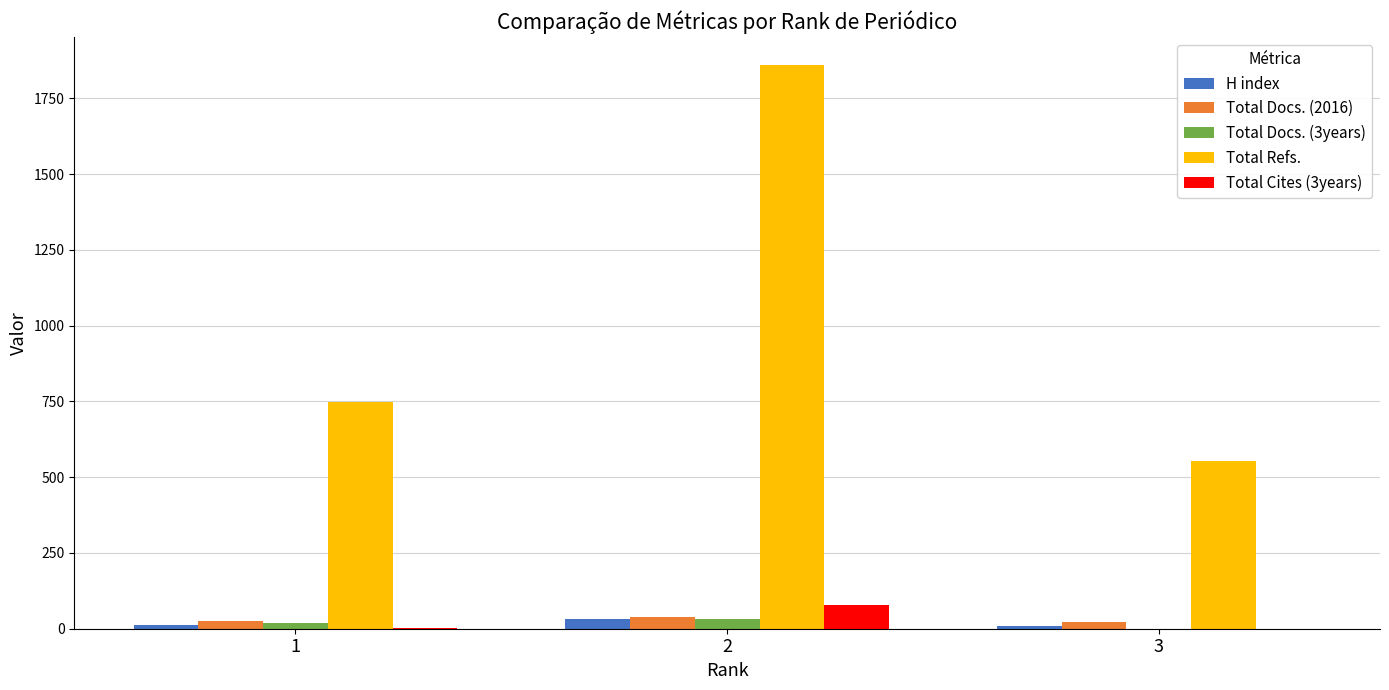

At which category is the sum across all series the highest?

2